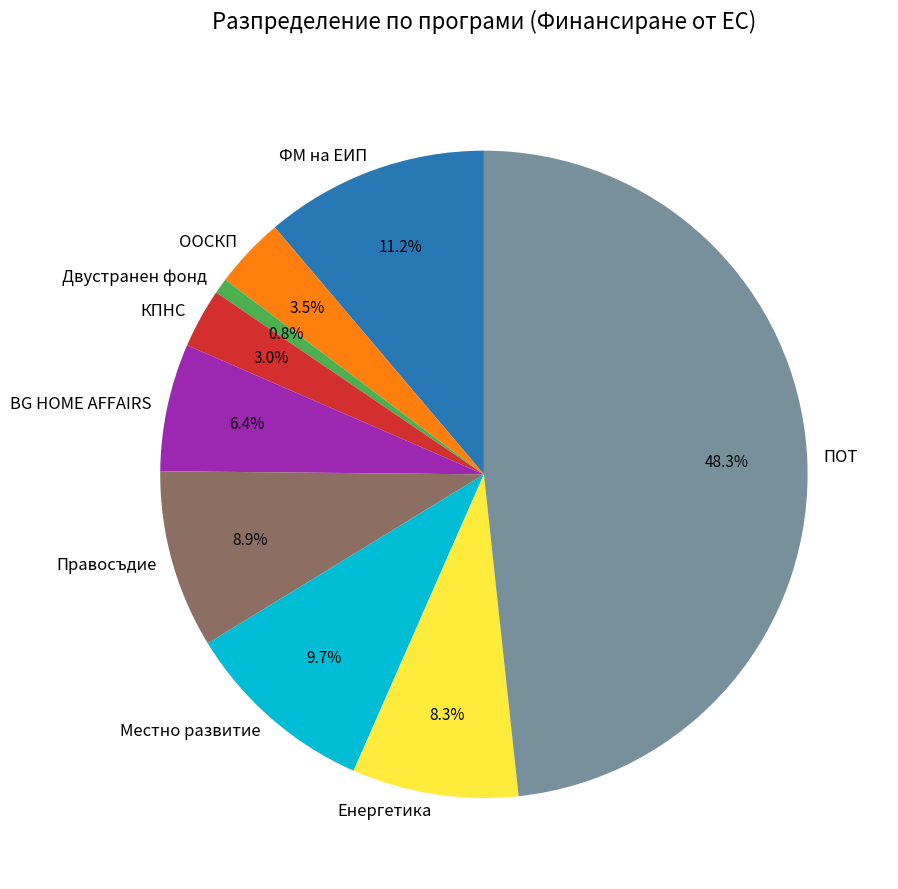

To the nearest percent, what is the difference between the КПНС and BG HOME AFFAIRS slice percentages?

3%